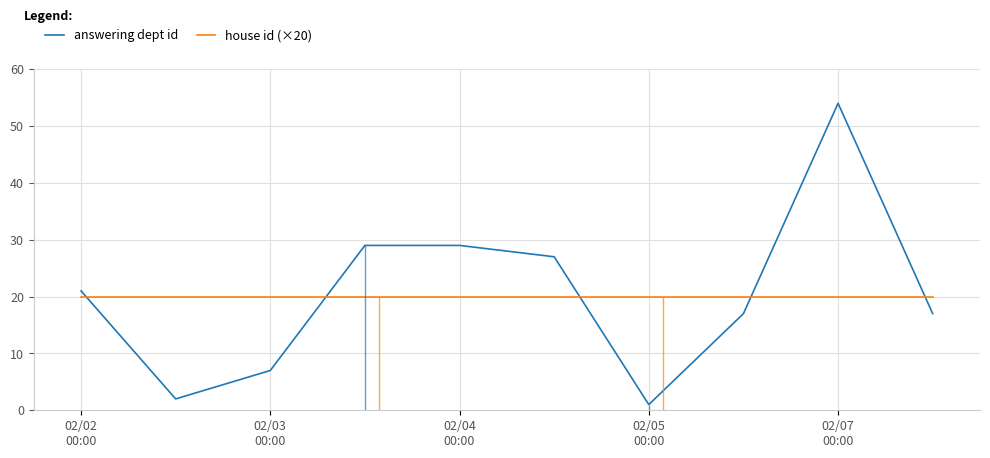

Which series has the largest range (max minus min)?

answering dept id